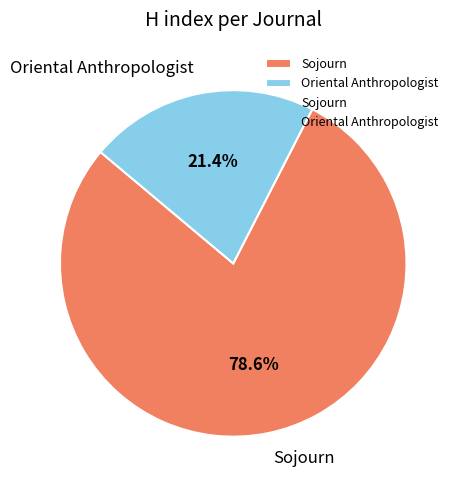

Is it true that Oriental Anthropologist is 21% of the pie?

True